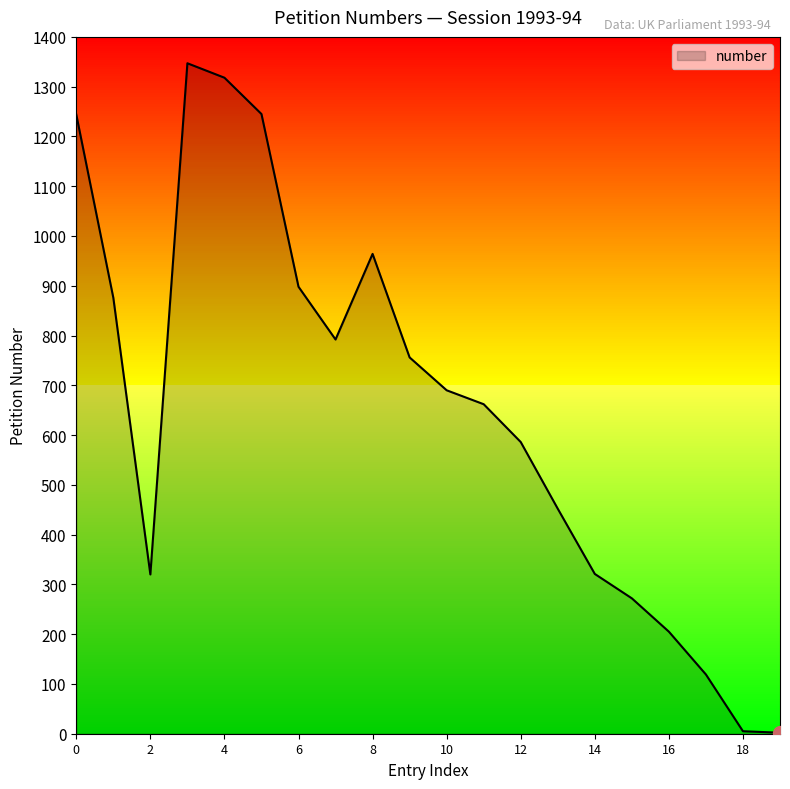

What is the difference between the maximum and minimum values?

1345